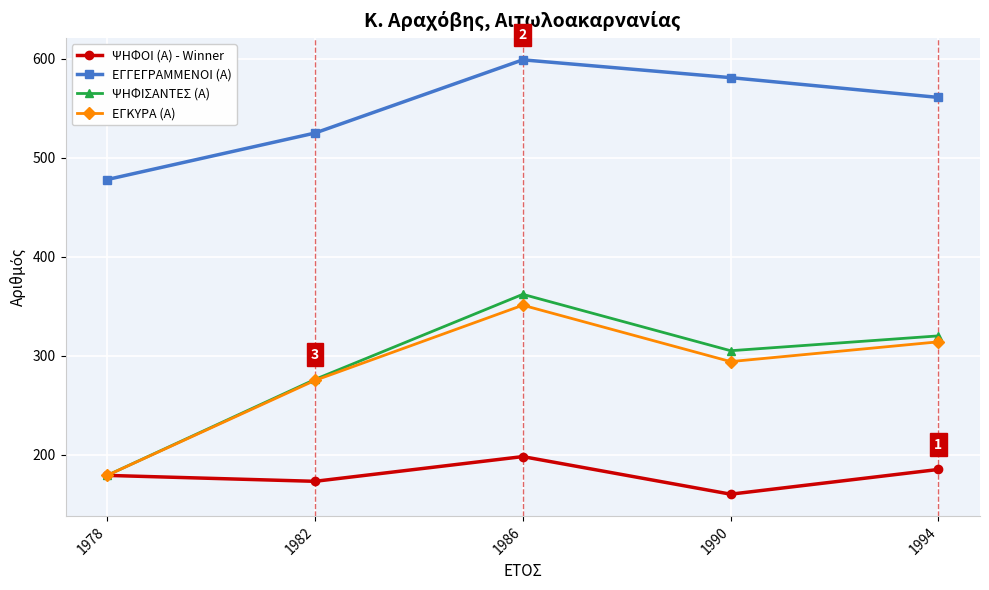

How many lines are shown in the chart?

4